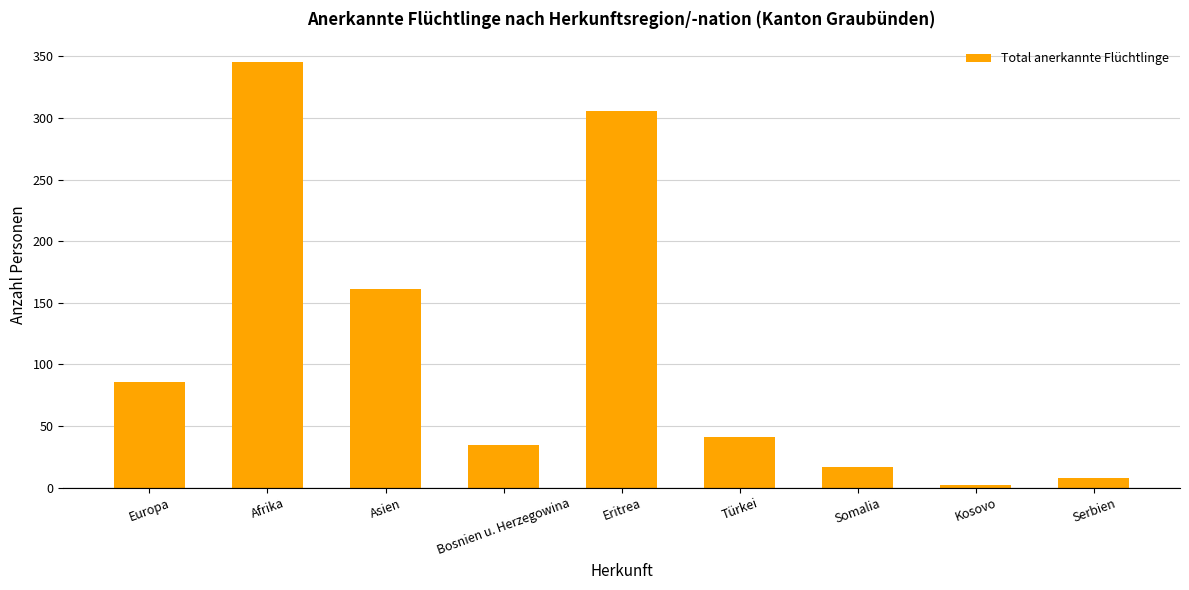

Reading left to right, what are all the values shown in this chart?

86	345	161	35	306	41	17	2	8